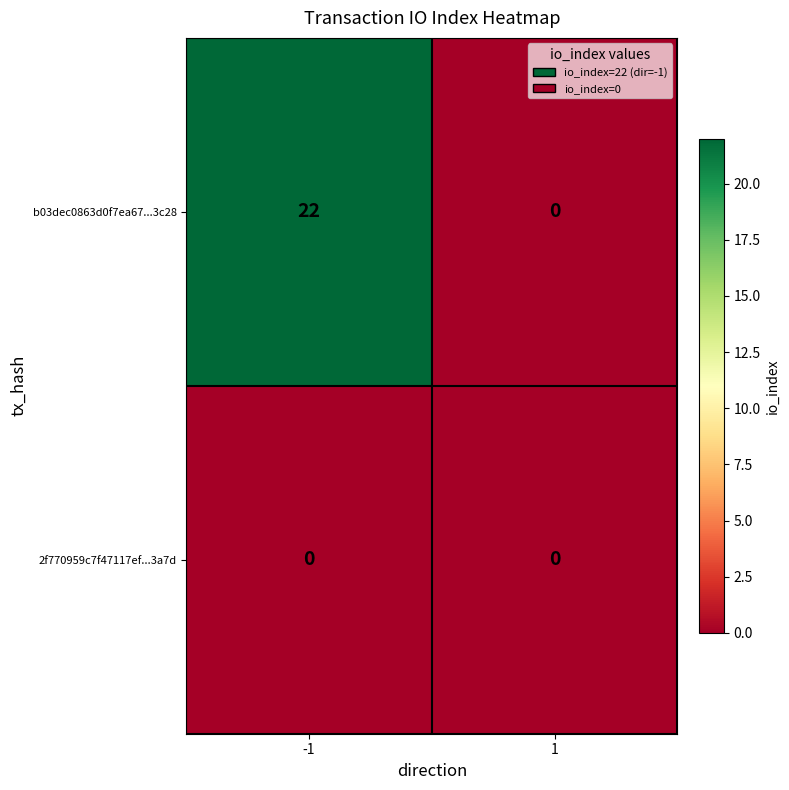

Rank the categories by b03dec0863d0f7ea67...3c28 value from highest to lowest.

-1, 1